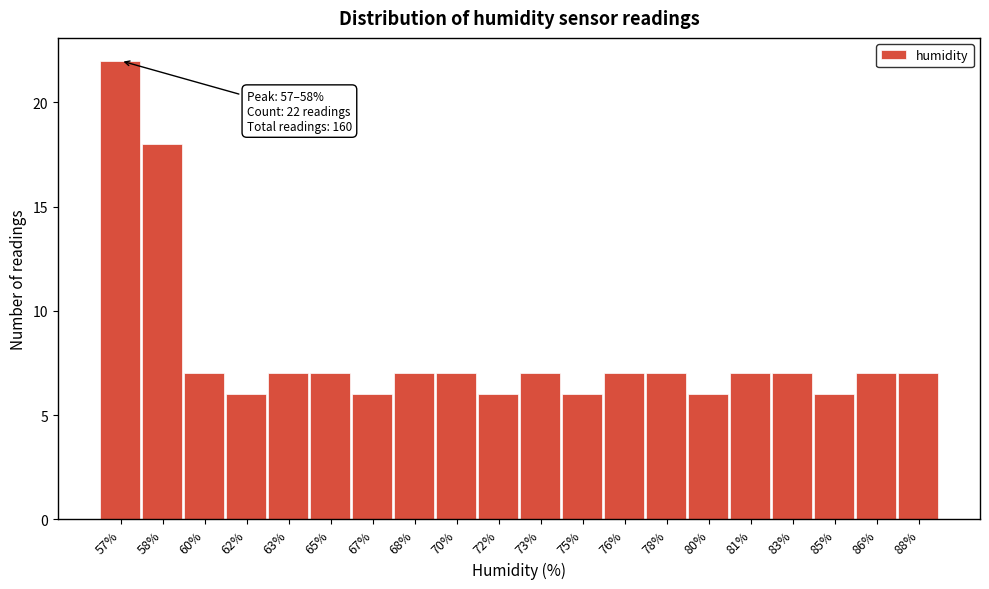

Reading left to right, what are all the values shown in this chart?

57%=22	58%=18	60%=7	62%=6	63%=7	65%=7	67%=6	68%=7	70%=7	72%=6	73%=7	75%=6	76%=7	78%=7	80%=6	81%=7	83%=7	85%=6	86%=7	88%=7